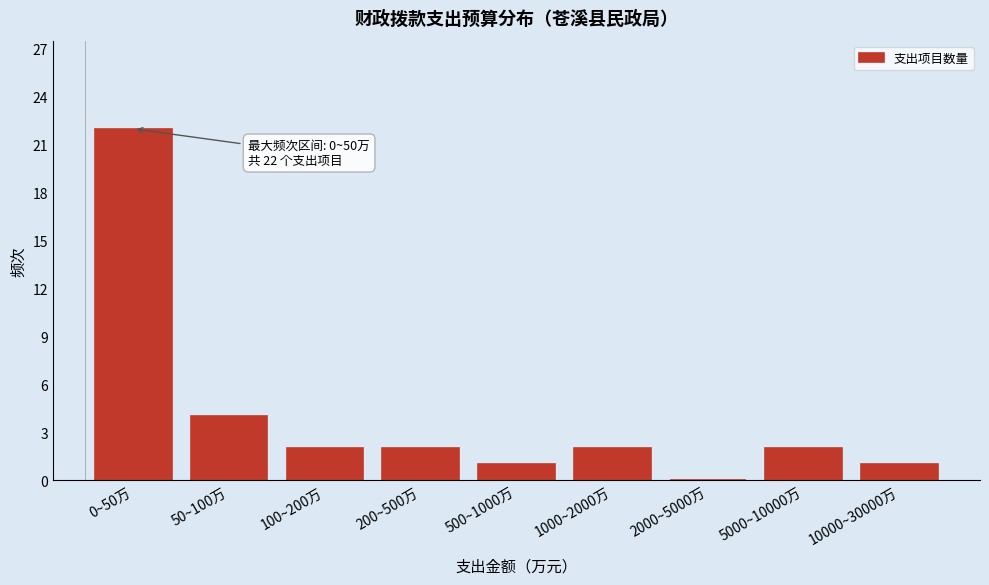

Reading left to right, list all the values displayed in this chart.

0~50万=22	50~100万=4	100~200万=2	200~500万=2	500~1000万=1	1000~2000万=2	2000~5000万=0	5000~10000万=2	10000~30000万=1